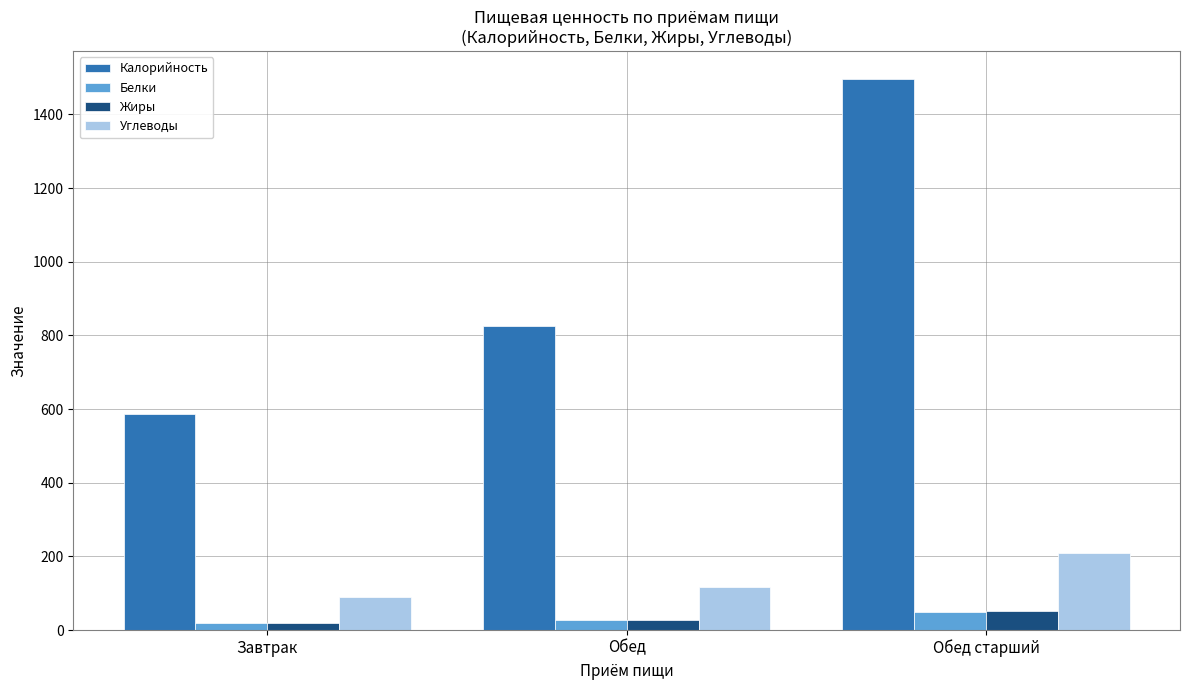

Which series has the widest spread of values?

Калорийность